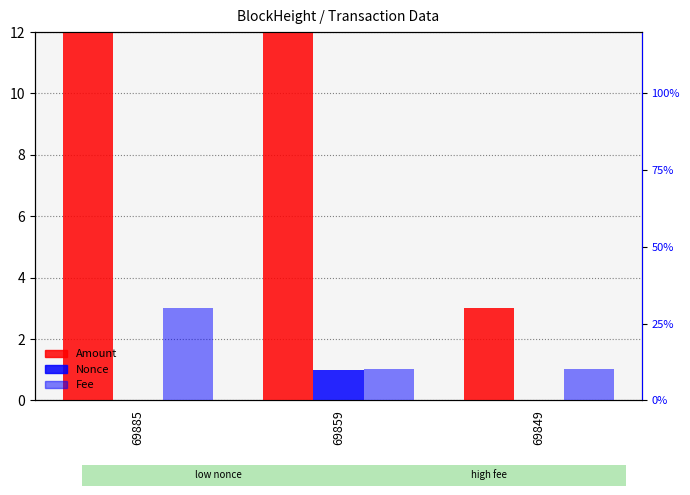

Are the bars horizontal?

No